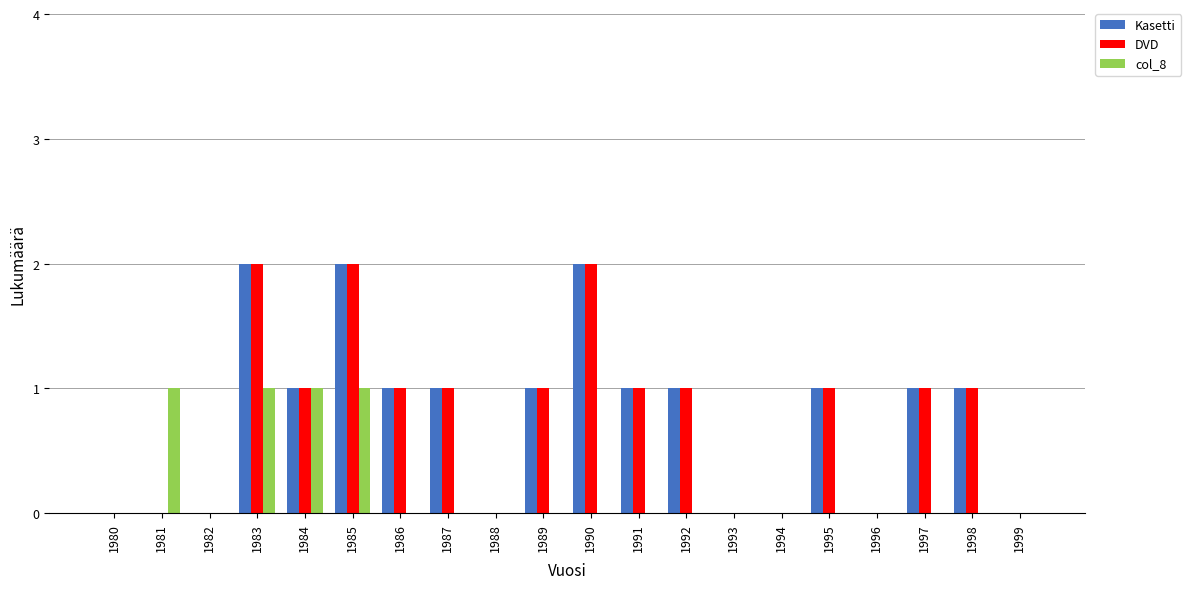

Between 1984 and 1989, which series saw the biggest shift?

col_8